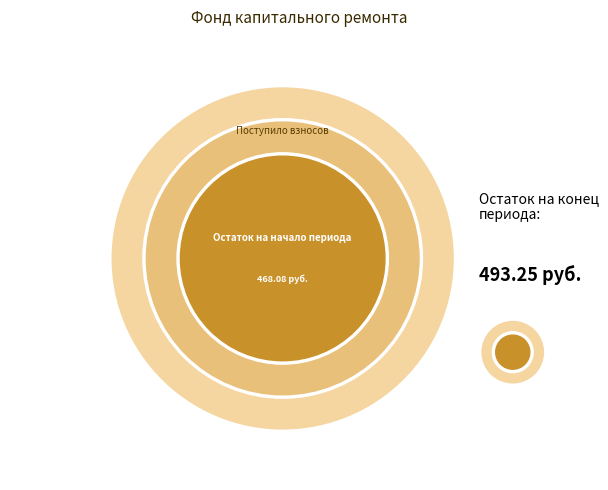

Count the number of slices in the pie.

3